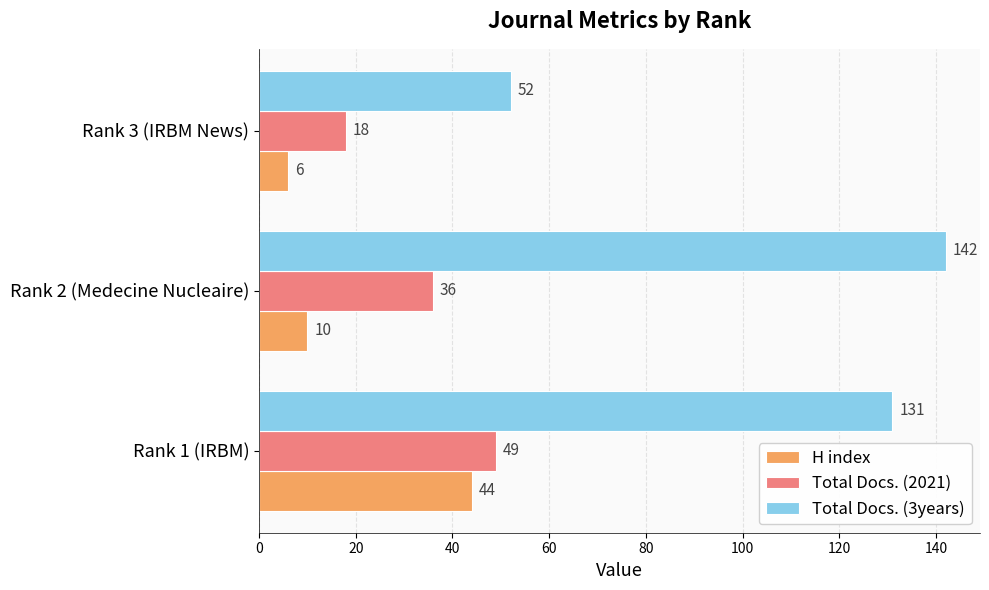

Which series has the largest total across all categories?

Total Docs. (3years)